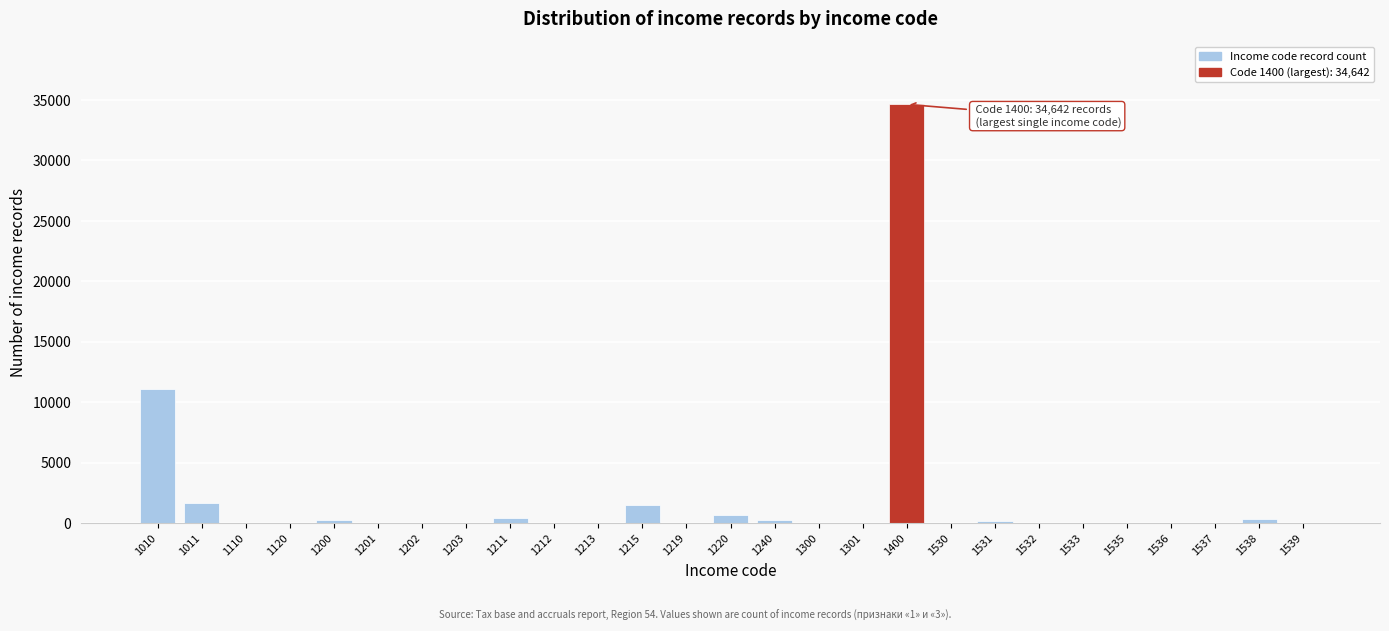

The value at 1535 is 16176. True or false?

False